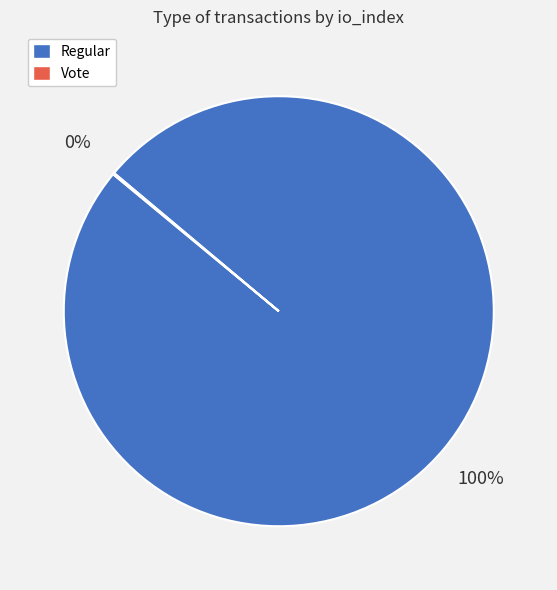

Does any single category account for the majority?

Yes